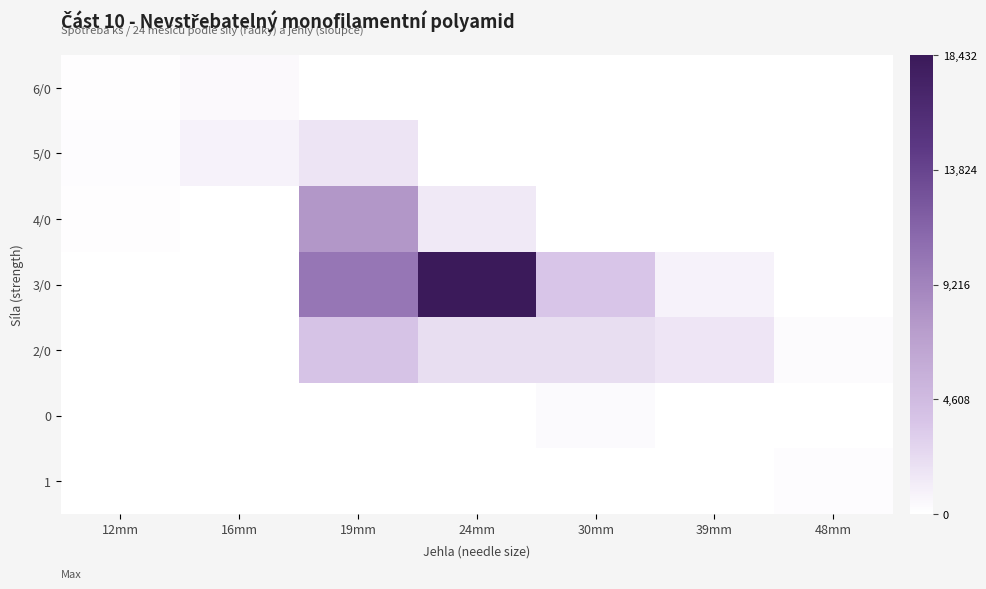

Reading left to right, what are all the values shown in this chart?

6/0: 12mm=72	16mm=360	19mm=0	24mm=0	30mm=0	39mm=0	48mm=0
5/0: 12mm=144	16mm=792	19mm=1656	24mm=0	30mm=0	39mm=0	48mm=0
4/0: 12mm=72	16mm=0	19mm=7776	24mm=1368	30mm=0	39mm=0	48mm=0
3/0: 12mm=0	16mm=0	19mm=10152	24mm=18432	30mm=3672	39mm=792	48mm=0
2/0: 12mm=0	16mm=0	19mm=3816	24mm=2088	30mm=2088	39mm=1584	48mm=216
0: 12mm=0	16mm=0	19mm=0	24mm=0	30mm=288	39mm=0	48mm=0
1: 12mm=0	16mm=0	19mm=0	24mm=0	30mm=0	39mm=0	48mm=144